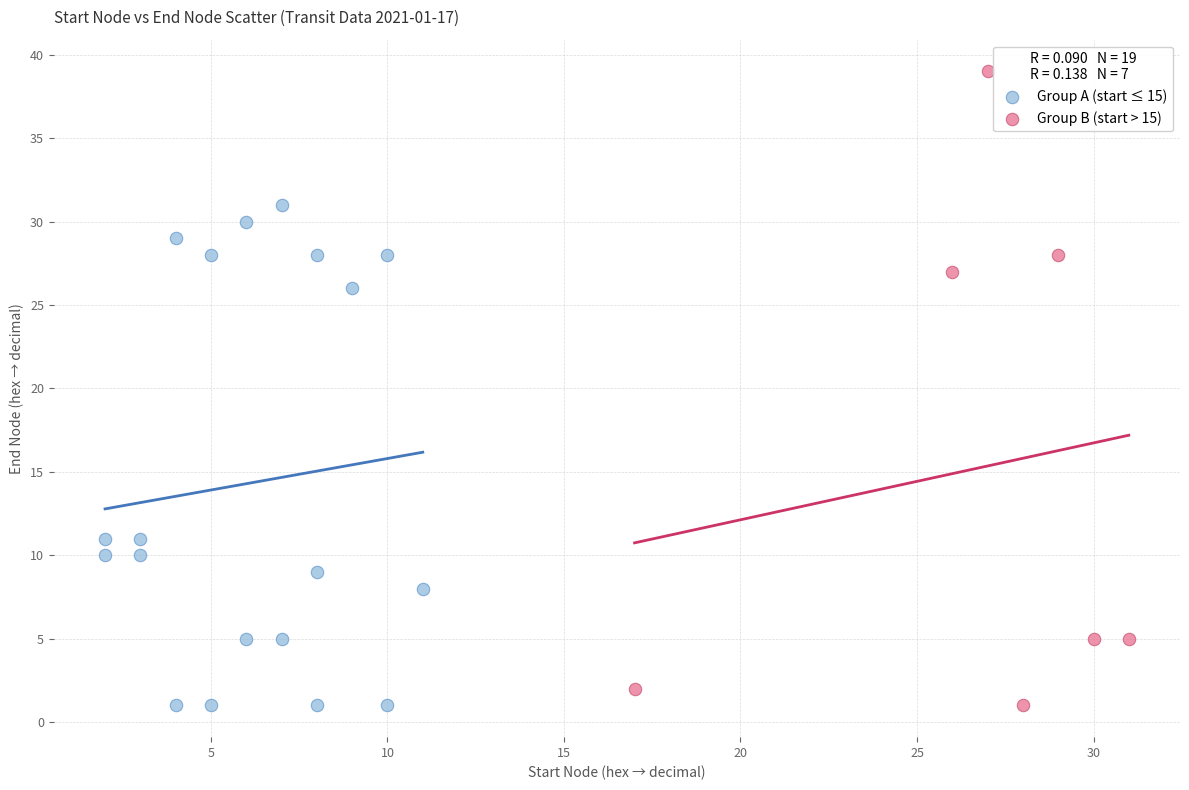

What are all the series names shown in the legend?

Group A (start ≤ 15), Group B (start > 15)